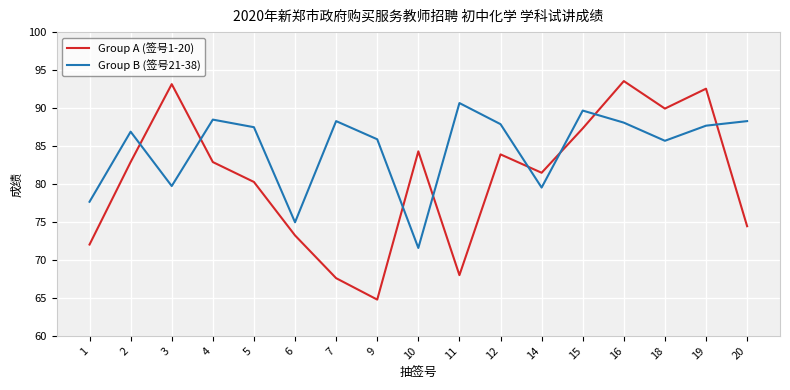

Which series has the largest range (max minus min)?

Group A (签号1-20)